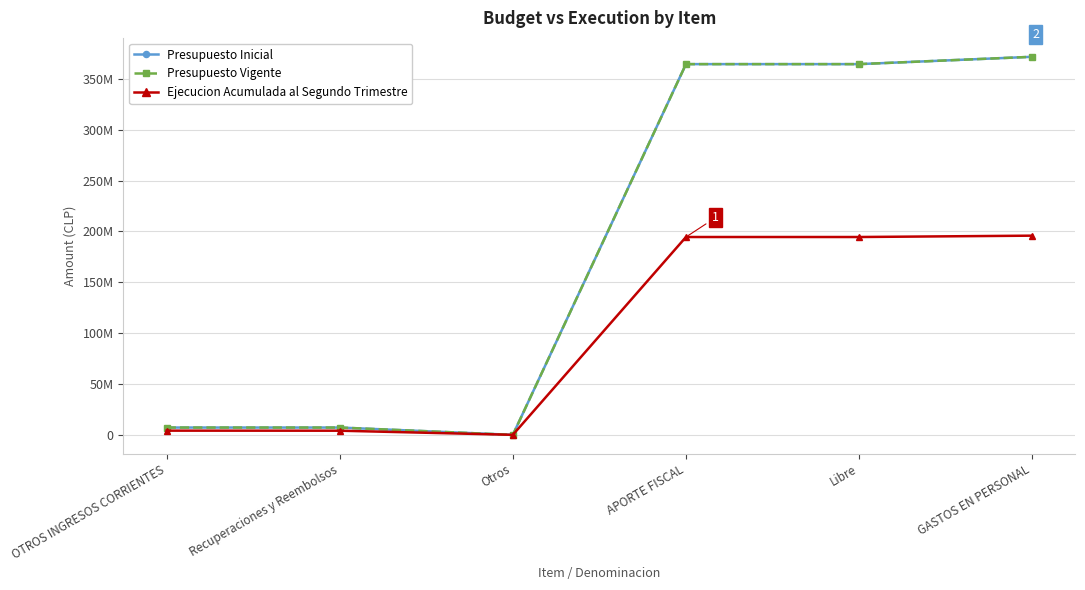

What is the difference between the second highest and second lowest values in the Presupuesto Vigente series?

357175221